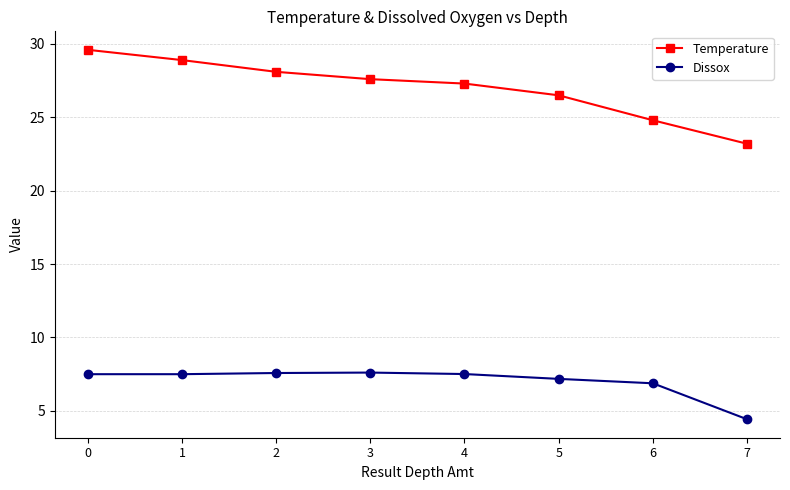

True or false: Dissox and Temperature intersect in this chart.

False